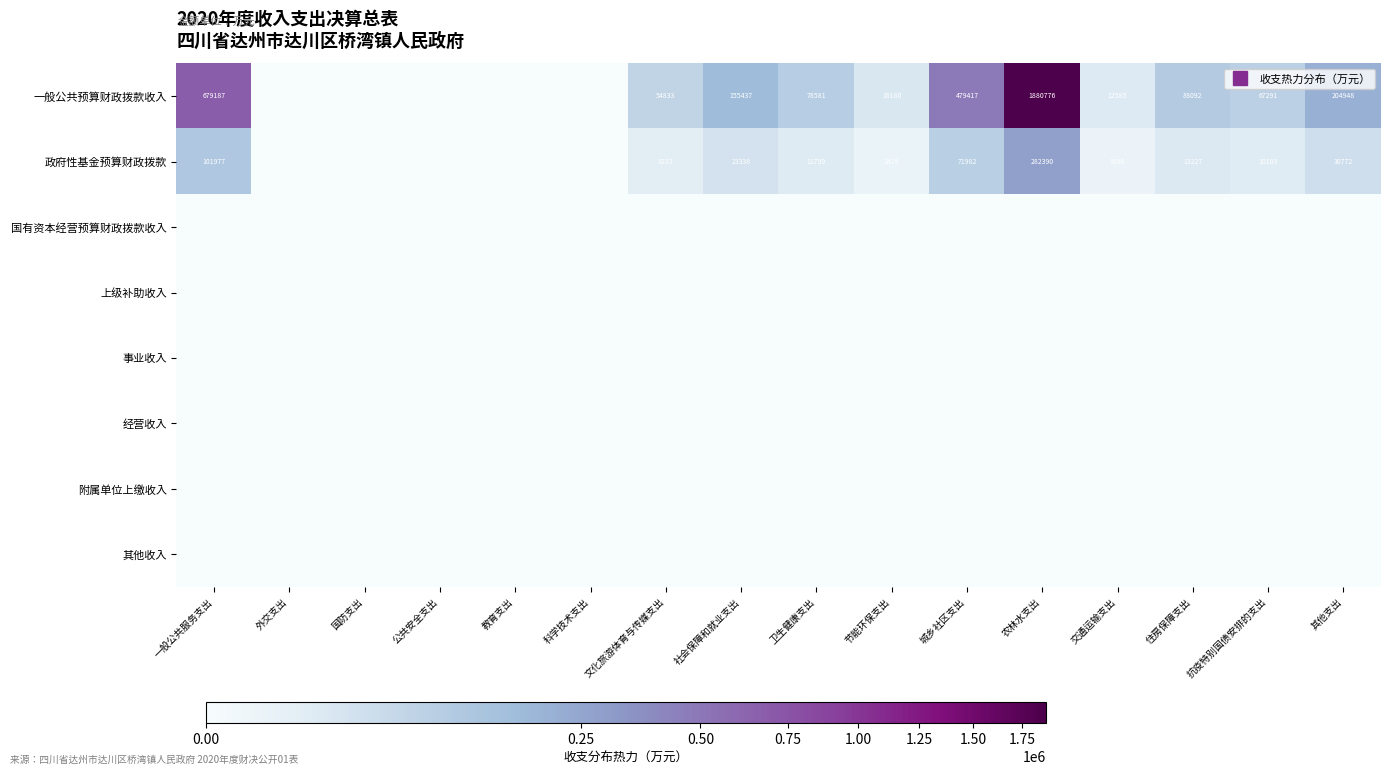

At which category is the sum across all series the highest?

农林水支出